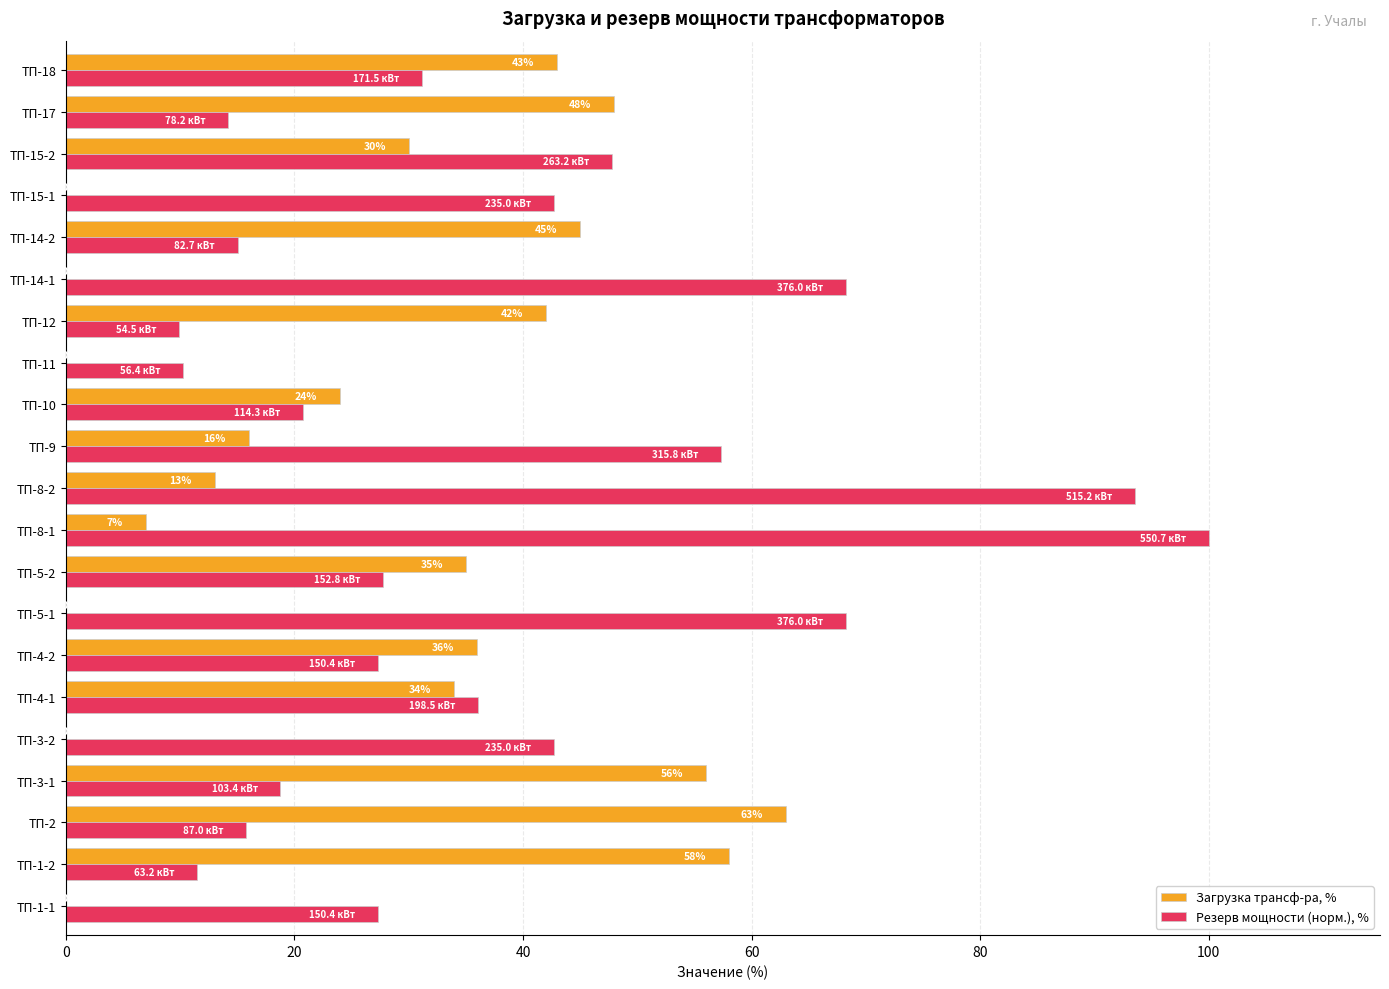

Is the value of Загрузка трансф-ра, % at ТП-11 greater than the value of Резерв мощности (норм.), % at ТП-12?

No